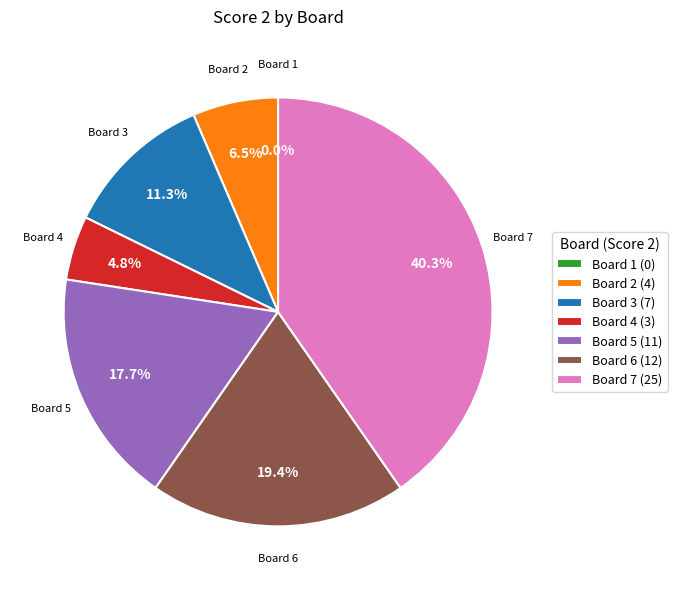

Approximately how many times larger is the value at 4 compared to 7?

0.1